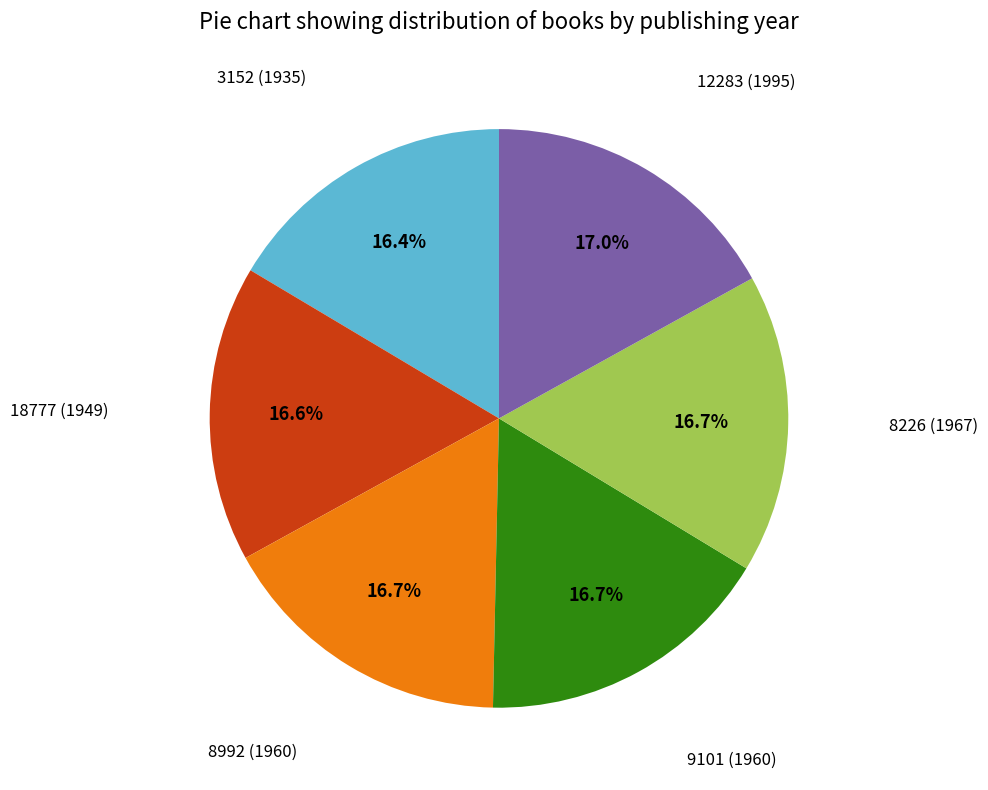

Is there a majority slice in this chart?

No